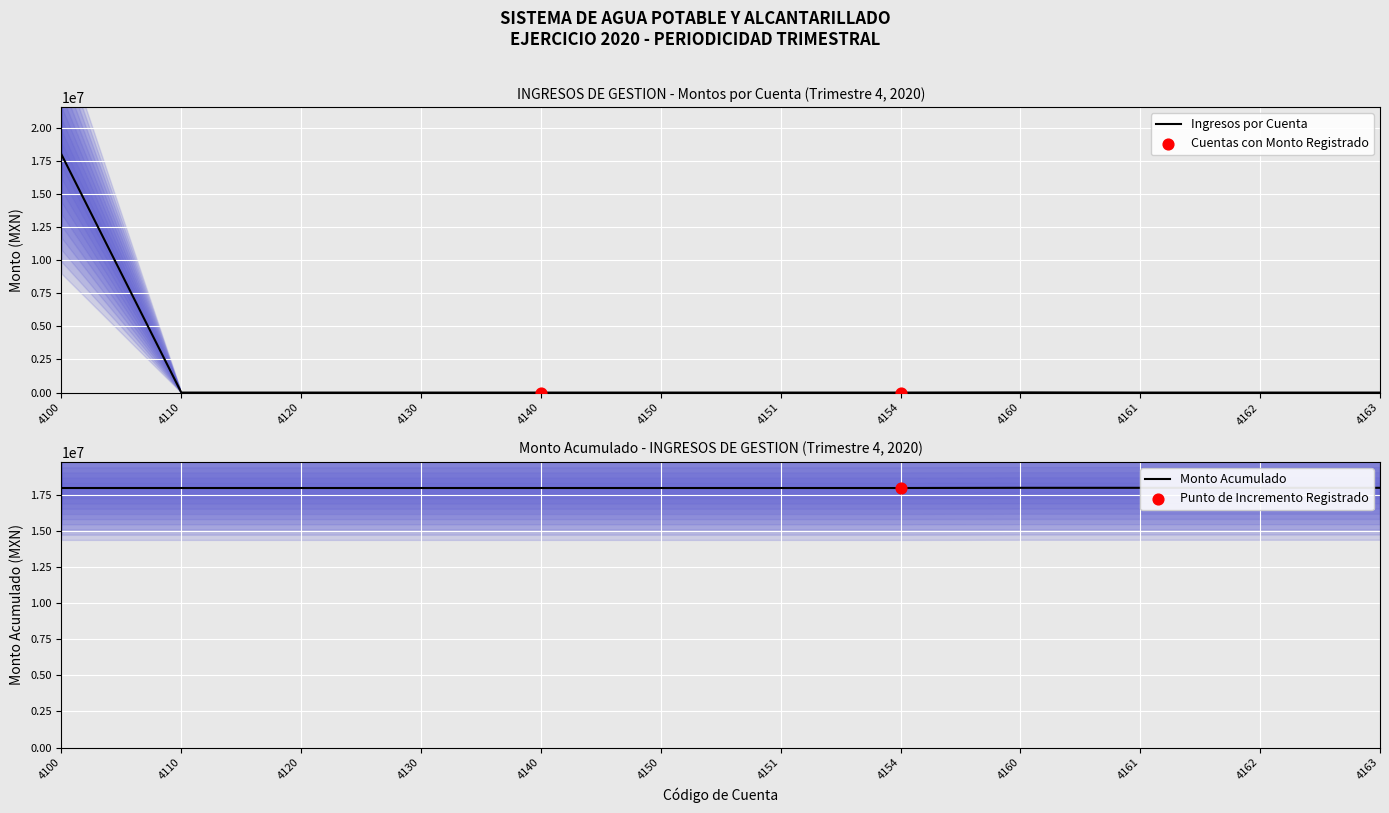

At which category is the sum across all series the highest?

4100